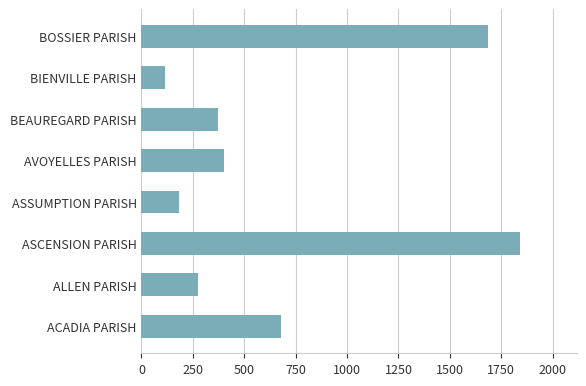

What is the difference between the second highest and second lowest values?

1503